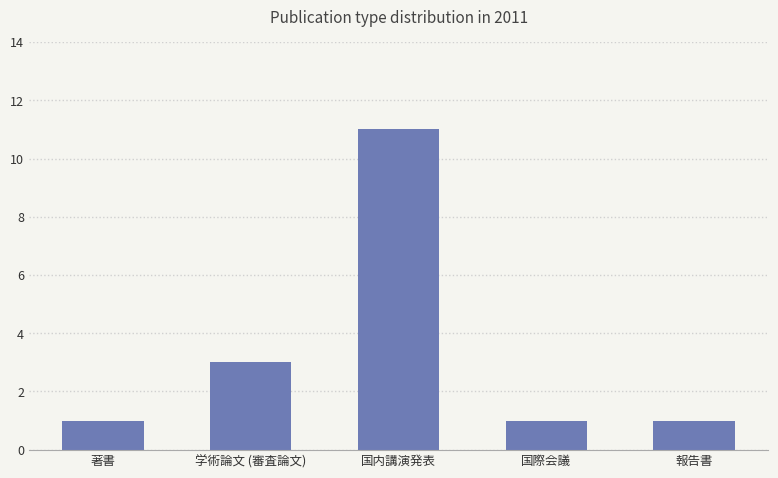

What is the approximate value at 国内講演発表?

11